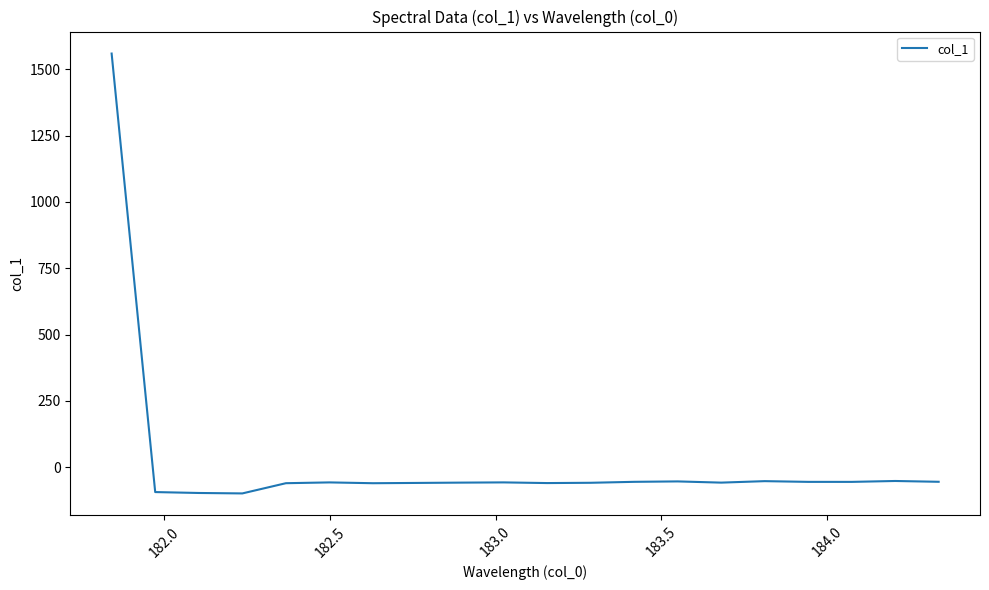

What is the smallest value displayed?

-98.8